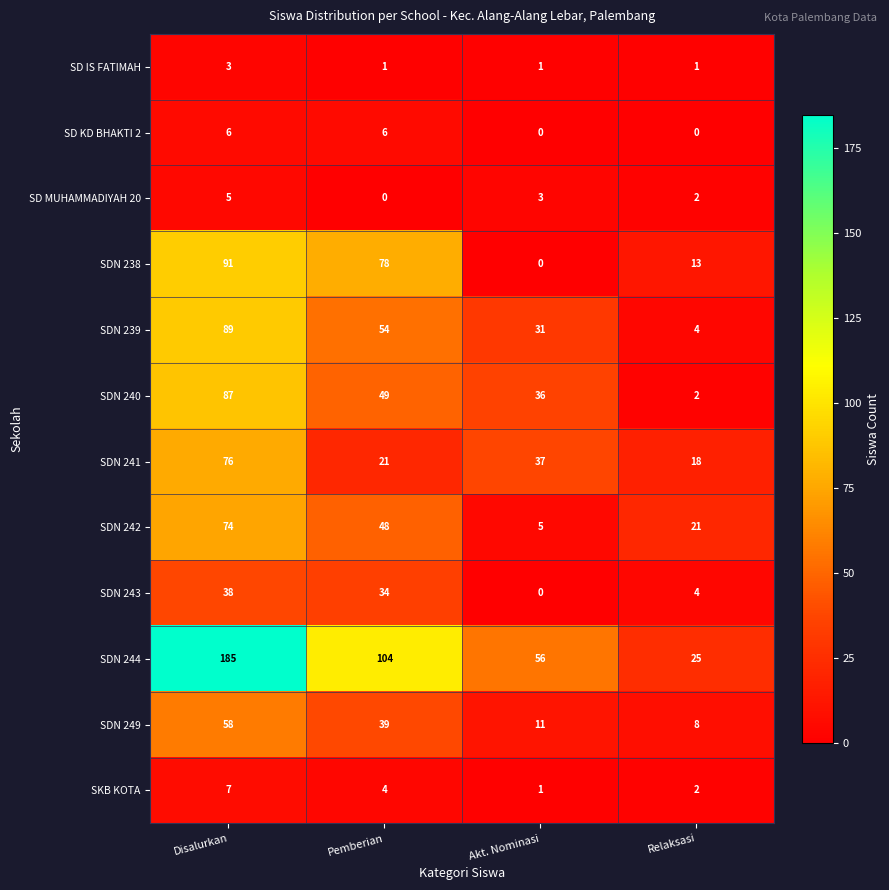

What is the difference between the highest and lowest values at Disalurkan?

182